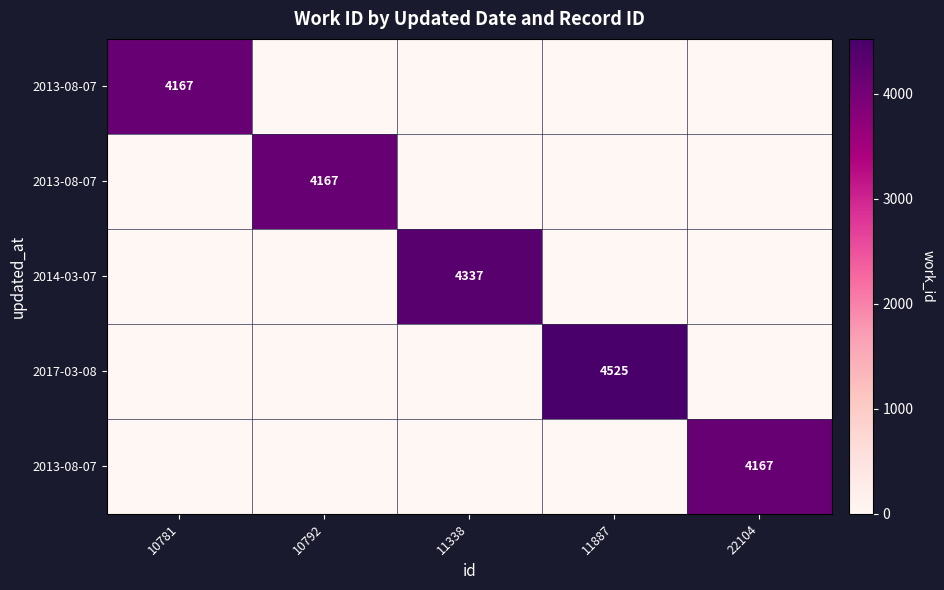

At which category is the sum across all series the highest?

11887